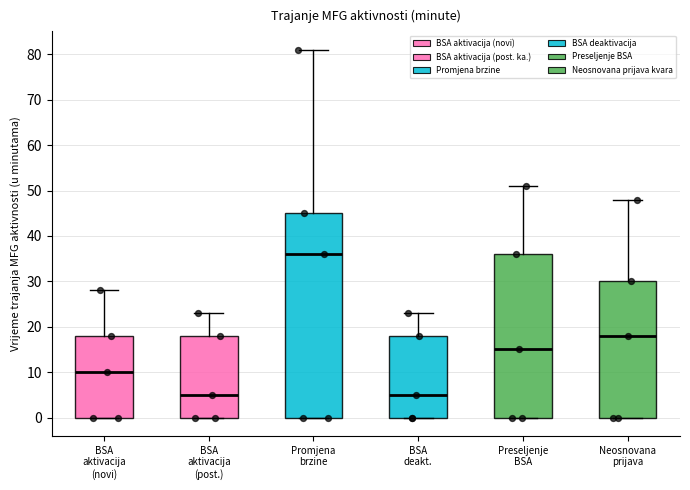

Comparing the boxes themselves (not the whiskers), which one is the tallest?

Promjena brzine